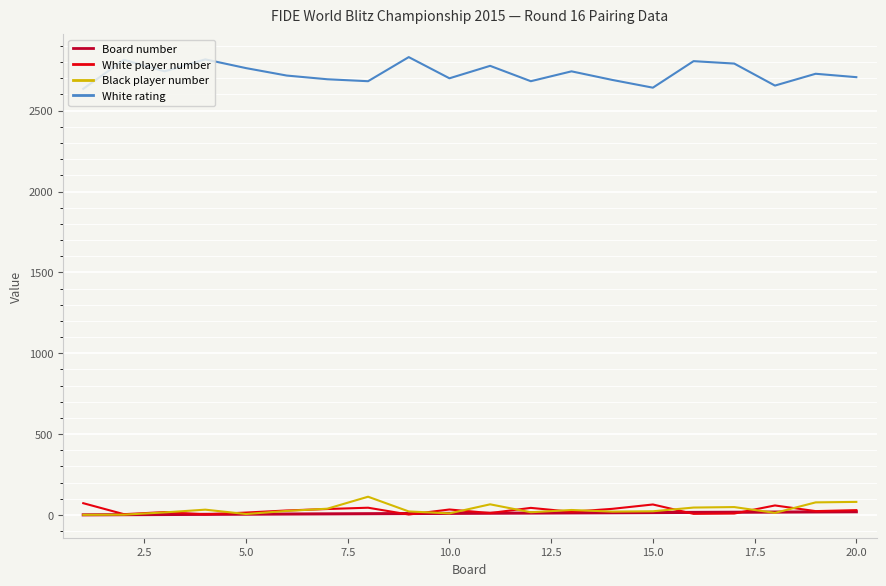

True or false: Board number and White rating intersect in this chart.

False